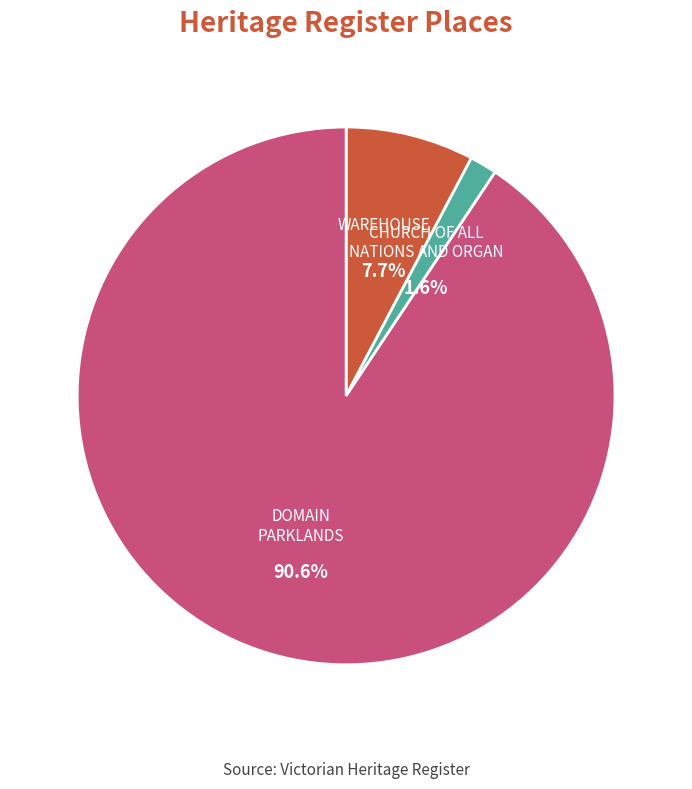

To the nearest percent, what is the difference between the DOMAIN PARKLANDS and CHURCH OF ALL NATIONS AND ORGAN slice percentages?

89%